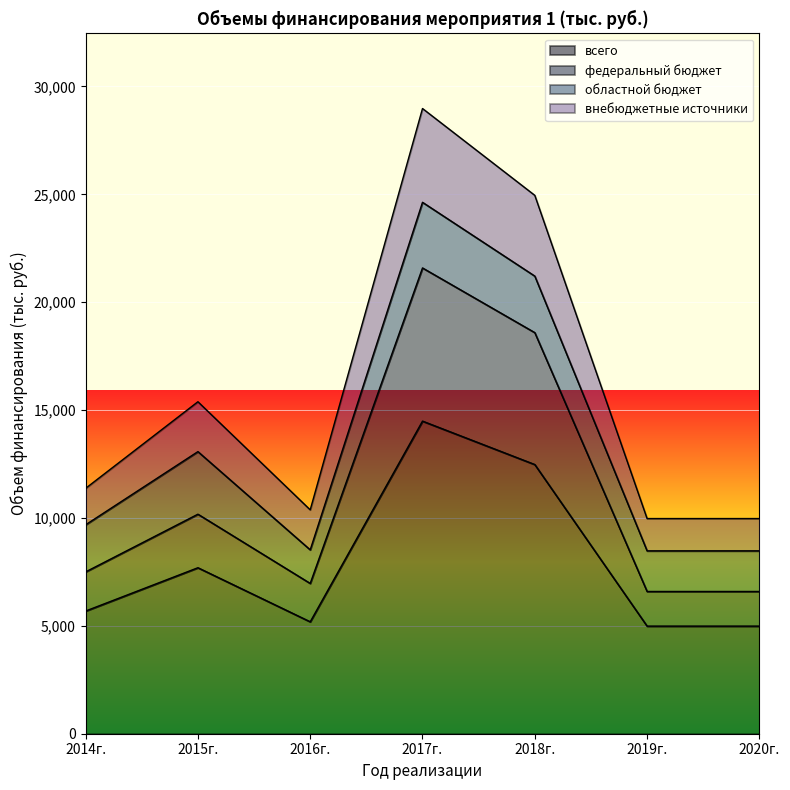

What is the average value of the всего series?

7930.1